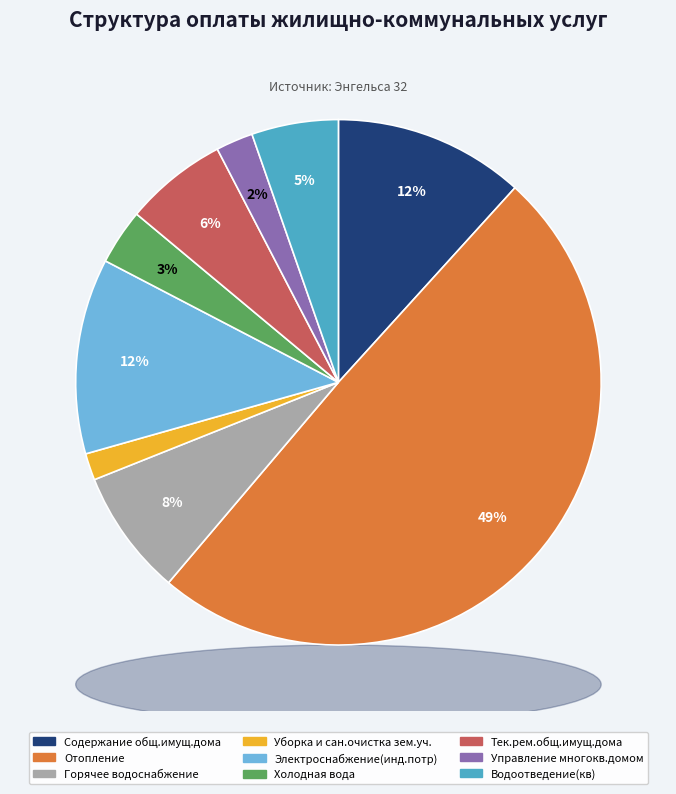

Which category has the biggest portion of the pie?

Отопление